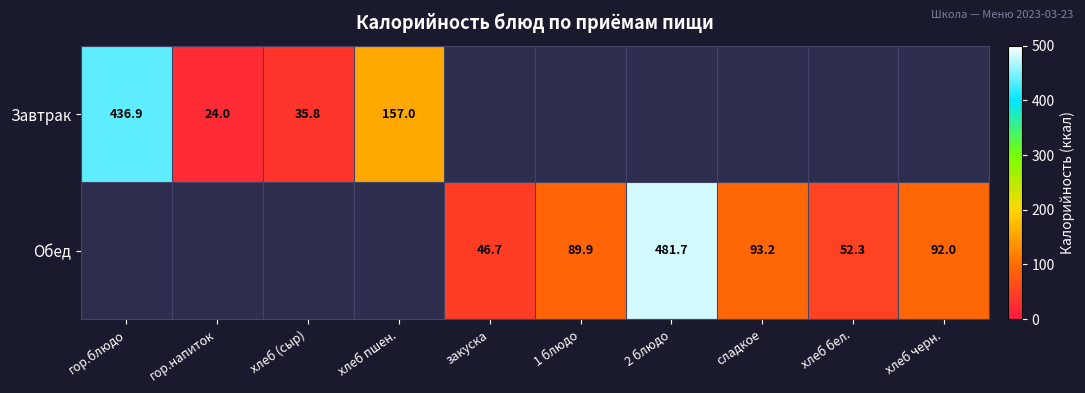

What is the smallest value displayed?

24.0